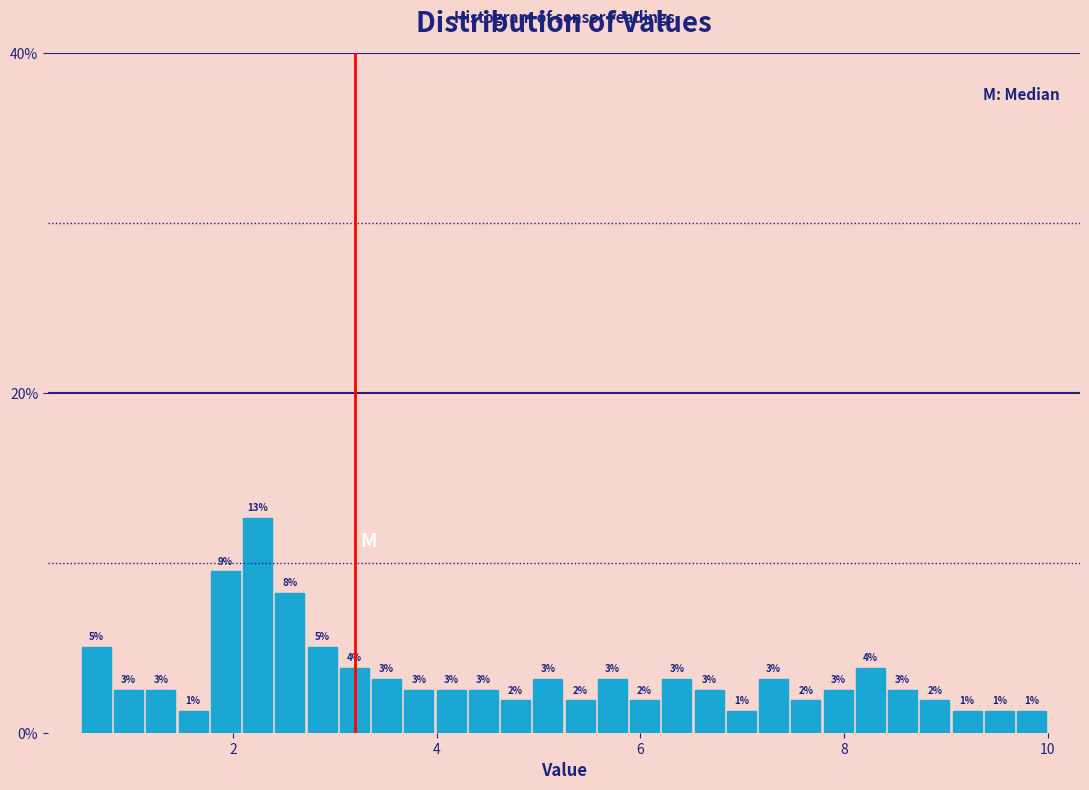

Read against the x-axis, roughly where is the centre of the tallest bar?

2.2